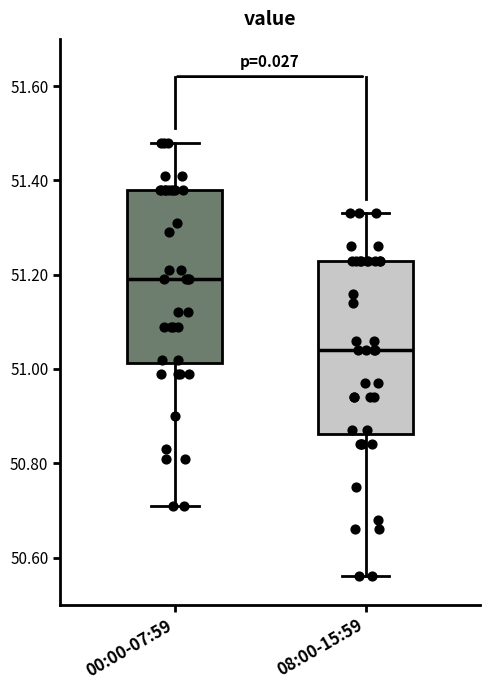

Where is the lower edge of the box for 00:00-07:59 on the y-axis? The values are not printed on the chart, so give them approximately, as read against the axis.

51.02